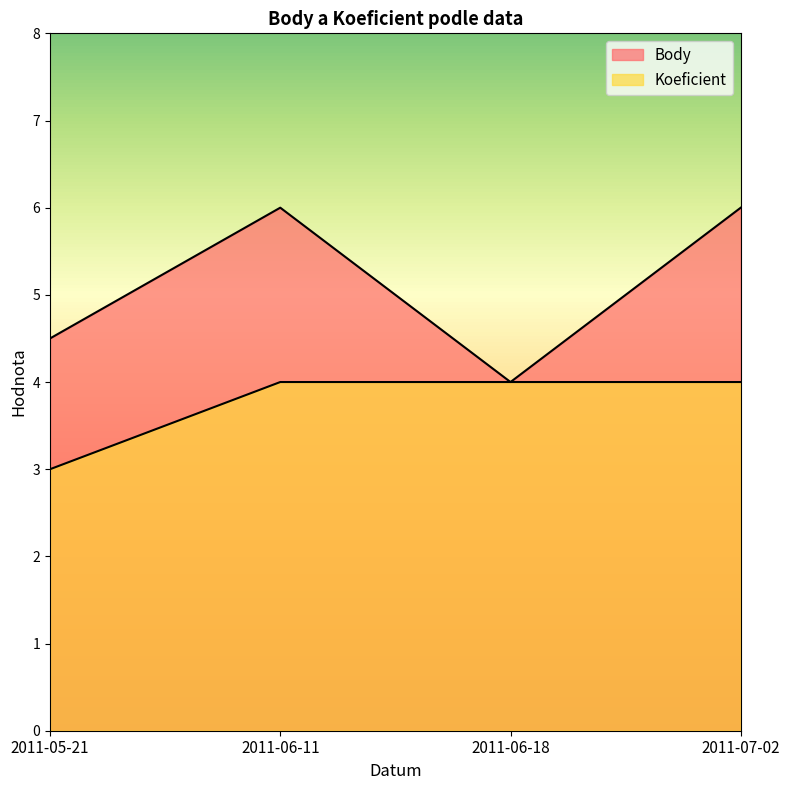

True or false: Body and Koeficient intersect in this chart.

False